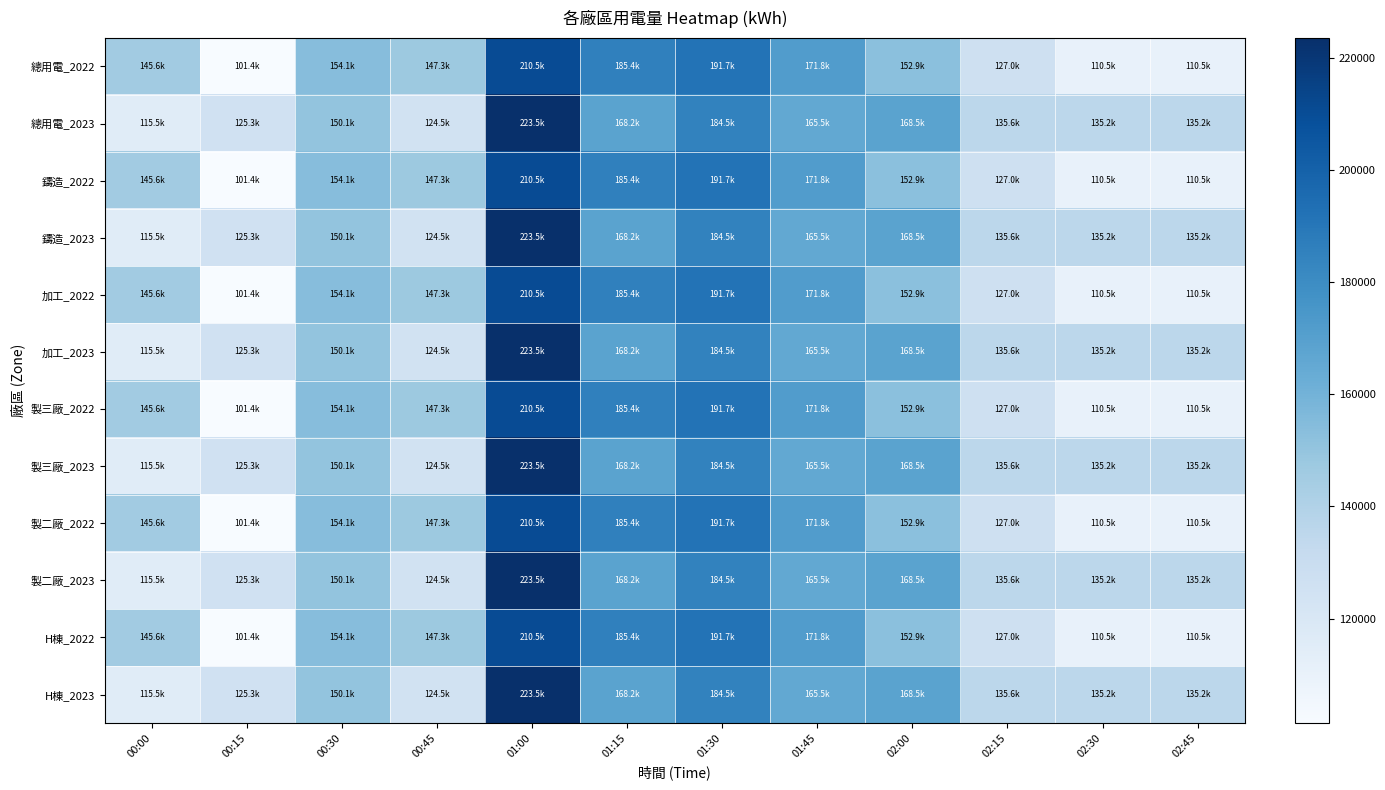

Reading left to right, list all the values displayed in this chart.

總用電_2022: 00:00=145560.6	00:15=101351.5	00:30=154144.3	00:45=147259.8	01:00=210479.7	01:15=185358.1	01:30=191718.5	01:45=171797.0	02:00=152864.4	02:15=126978.0	02:30=110548.9	02:45=110548.9
總用電_2023: 00:00=115521.0	00:15=125315.0	00:30=150055.3	00:45=124544.0	01:00=223541.0	01:15=168240.0	01:30=184541.0	01:45=165458.0	02:00=168541.0	02:15=135555.0	02:30=135247.0	02:45=135247.0
鑄造_2022: 00:00=145560.6	00:15=101351.5	00:30=154144.3	00:45=147259.8	01:00=210479.7	01:15=185358.1	01:30=191718.5	01:45=171797.0	02:00=152864.4	02:15=126978.0	02:30=110548.9	02:45=110548.9
鑄造_2023: 00:00=115521.0	00:15=125315.0	00:30=150055.3	00:45=124544.0	01:00=223541.0	01:15=168240.0	01:30=184541.0	01:45=165458.0	02:00=168541.0	02:15=135555.0	02:30=135247.0	02:45=135247.0
加工_2022: 00:00=145560.6	00:15=101351.5	00:30=154144.3	00:45=147259.8	01:00=210479.7	01:15=185358.1	01:30=191718.5	01:45=171797.0	02:00=152864.4	02:15=126978.0	02:30=110548.9	02:45=110548.9
加工_2023: 00:00=115521.0	00:15=125315.0	00:30=150055.3	00:45=124544.0	01:00=223541.0	01:15=168240.0	01:30=184541.0	01:45=165458.0	02:00=168541.0	02:15=135555.0	02:30=135247.0	02:45=135247.0
製三廠_2022: 00:00=145560.6	00:15=101351.5	00:30=154144.3	00:45=147259.8	01:00=210479.7	01:15=185358.1	01:30=191718.5	01:45=171797.0	02:00=152864.4	02:15=126978.0	02:30=110548.9	02:45=110548.9
製三廠_2023: 00:00=115521.0	00:15=125315.0	00:30=150055.3	00:45=124544.0	01:00=223541.0	01:15=168240.0	01:30=184541.0	01:45=165458.0	02:00=168541.0	02:15=135555.0	02:30=135247.0	02:45=135247.0
製二廠_2022: 00:00=145560.6	00:15=101351.5	00:30=154144.3	00:45=147259.8	01:00=210479.7	01:15=185358.1	01:30=191718.5	01:45=171797.0	02:00=152864.4	02:15=126978.0	02:30=110548.9	02:45=110548.9
製二廠_2023: 00:00=115521.0	00:15=125315.0	00:30=150055.3	00:45=124544.0	01:00=223541.0	01:15=168240.0	01:30=184541.0	01:45=165458.0	02:00=168541.0	02:15=135555.0	02:30=135247.0	02:45=135247.0
H棟_2022: 00:00=145560.6	00:15=101351.5	00:30=154144.3	00:45=147259.8	01:00=210479.7	01:15=185358.1	01:30=191718.5	01:45=171797.0	02:00=152864.4	02:15=126978.0	02:30=110548.9	02:45=110548.9
H棟_2023: 00:00=115521.0	00:15=125315.0	00:30=150055.3	00:45=124544.0	01:00=223541.0	01:15=168240.0	01:30=184541.0	01:45=165458.0	02:00=168541.0	02:15=135555.0	02:30=135247.0	02:45=135247.0